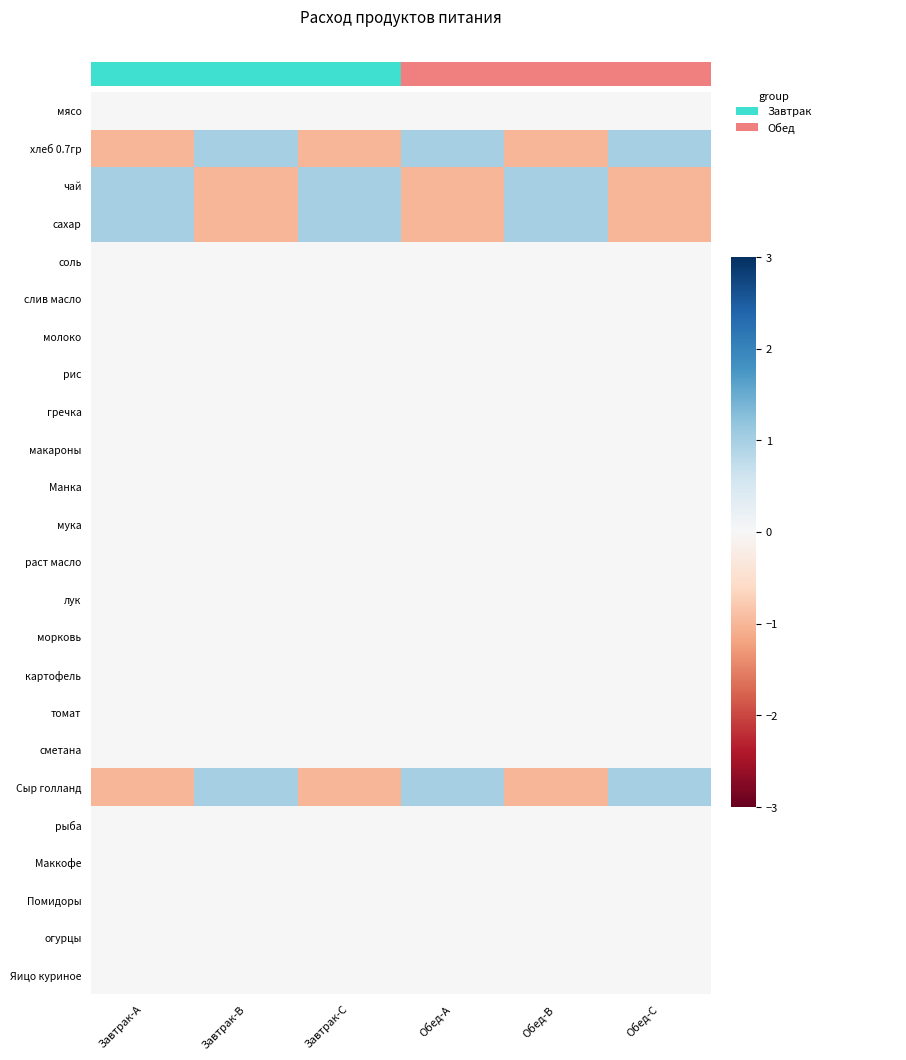

At how many categories does at least one series exceed 0?

6